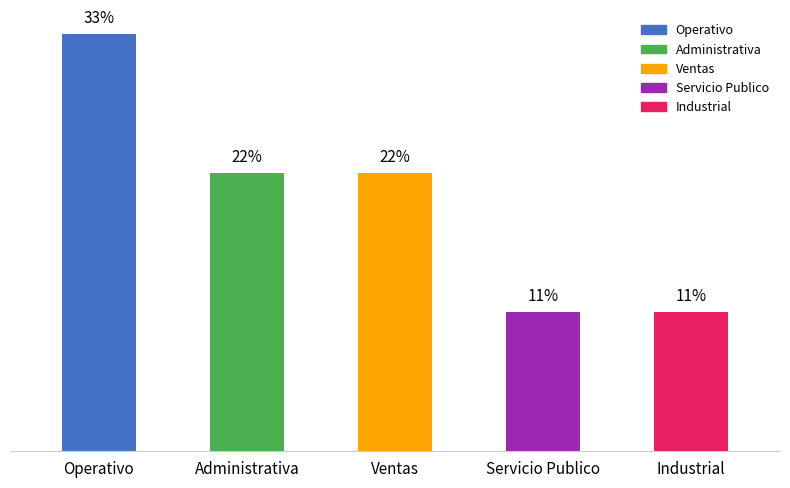

Does the chart contain any negative values?

No